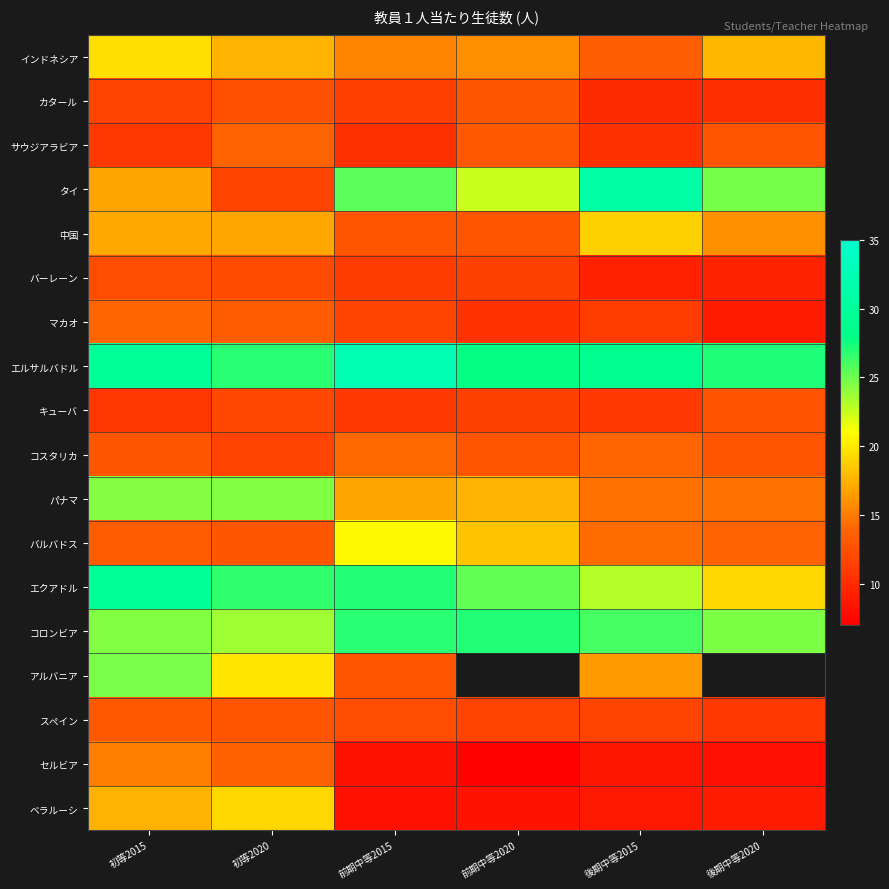

List the labels in order of エルサルバドル value, largest first.

前期中等2015, 初等2015, 後期中等2015, 前期中等2020, 後期中等2020, 初等2020